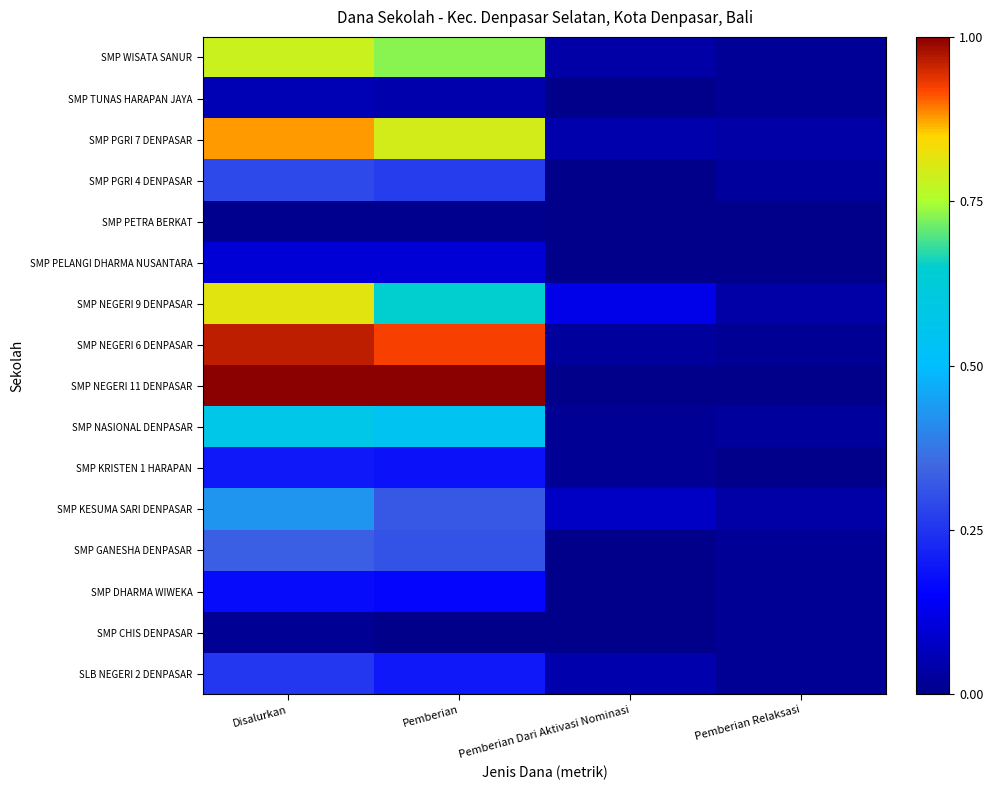

Reading left to right, what are all the values shown in this chart?

SLB NEGERI 2 DENPASAR: Disalurkan=0.3	Pemberian=0.2	Pemberian Dari Aktivasi Nominasi=0.0	Pemberian Relaksasi=0.0
SMP CHIS DENPASAR: Disalurkan=0.0	Pemberian=0.0	Pemberian Dari Aktivasi Nominasi=0.0	Pemberian Relaksasi=0.0
SMP DHARMA WIWEKA: Disalurkan=0.2	Pemberian=0.2	Pemberian Dari Aktivasi Nominasi=0.0	Pemberian Relaksasi=0.0
SMP GANESHA DENPASAR: Disalurkan=0.3	Pemberian=0.3	Pemberian Dari Aktivasi Nominasi=0.0	Pemberian Relaksasi=0.0
SMP KESUMA SARI DENPASAR: Disalurkan=0.4	Pemberian=0.3	Pemberian Dari Aktivasi Nominasi=0.1	Pemberian Relaksasi=0.0
SMP KRISTEN 1 HARAPAN: Disalurkan=0.2	Pemberian=0.2	Pemberian Dari Aktivasi Nominasi=0.0	Pemberian Relaksasi=0.0
SMP NASIONAL DENPASAR: Disalurkan=0.6	Pemberian=0.5	Pemberian Dari Aktivasi Nominasi=0.0	Pemberian Relaksasi=0.0
SMP NEGERI 11 DENPASAR: Disalurkan=1.0	Pemberian=1.0	Pemberian Dari Aktivasi Nominasi=0.0	Pemberian Relaksasi=0.0
SMP NEGERI 6 DENPASAR: Disalurkan=1.0	Pemberian=0.9	Pemberian Dari Aktivasi Nominasi=0.0	Pemberian Relaksasi=0.0
SMP NEGERI 9 DENPASAR: Disalurkan=0.8	Pemberian=0.7	Pemberian Dari Aktivasi Nominasi=0.1	Pemberian Relaksasi=0.0
SMP PELANGI DHARMA NUSANTARA: Disalurkan=0.1	Pemberian=0.1	Pemberian Dari Aktivasi Nominasi=0.0	Pemberian Relaksasi=0.0
SMP PETRA BERKAT: Disalurkan=0.0	Pemberian=0.0	Pemberian Dari Aktivasi Nominasi=0.0	Pemberian Relaksasi=0.0
SMP PGRI 4 DENPASAR: Disalurkan=0.3	Pemberian=0.3	Pemberian Dari Aktivasi Nominasi=0.0	Pemberian Relaksasi=0.0
SMP PGRI 7 DENPASAR: Disalurkan=0.9	Pemberian=0.8	Pemberian Dari Aktivasi Nominasi=0.0	Pemberian Relaksasi=0.0
SMP TUNAS HARAPAN JAYA: Disalurkan=0.1	Pemberian=0.0	Pemberian Dari Aktivasi Nominasi=0.0	Pemberian Relaksasi=0.0
SMP WISATA SANUR: Disalurkan=0.8	Pemberian=0.7	Pemberian Dari Aktivasi Nominasi=0.0	Pemberian Relaksasi=0.0